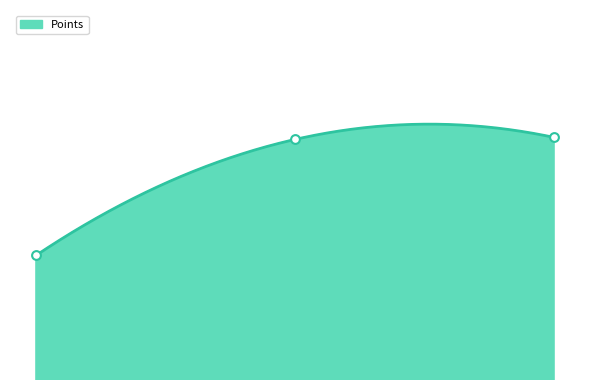

Which has a higher value, 2013-07-6 or 2013-07-8?

2013-07-8